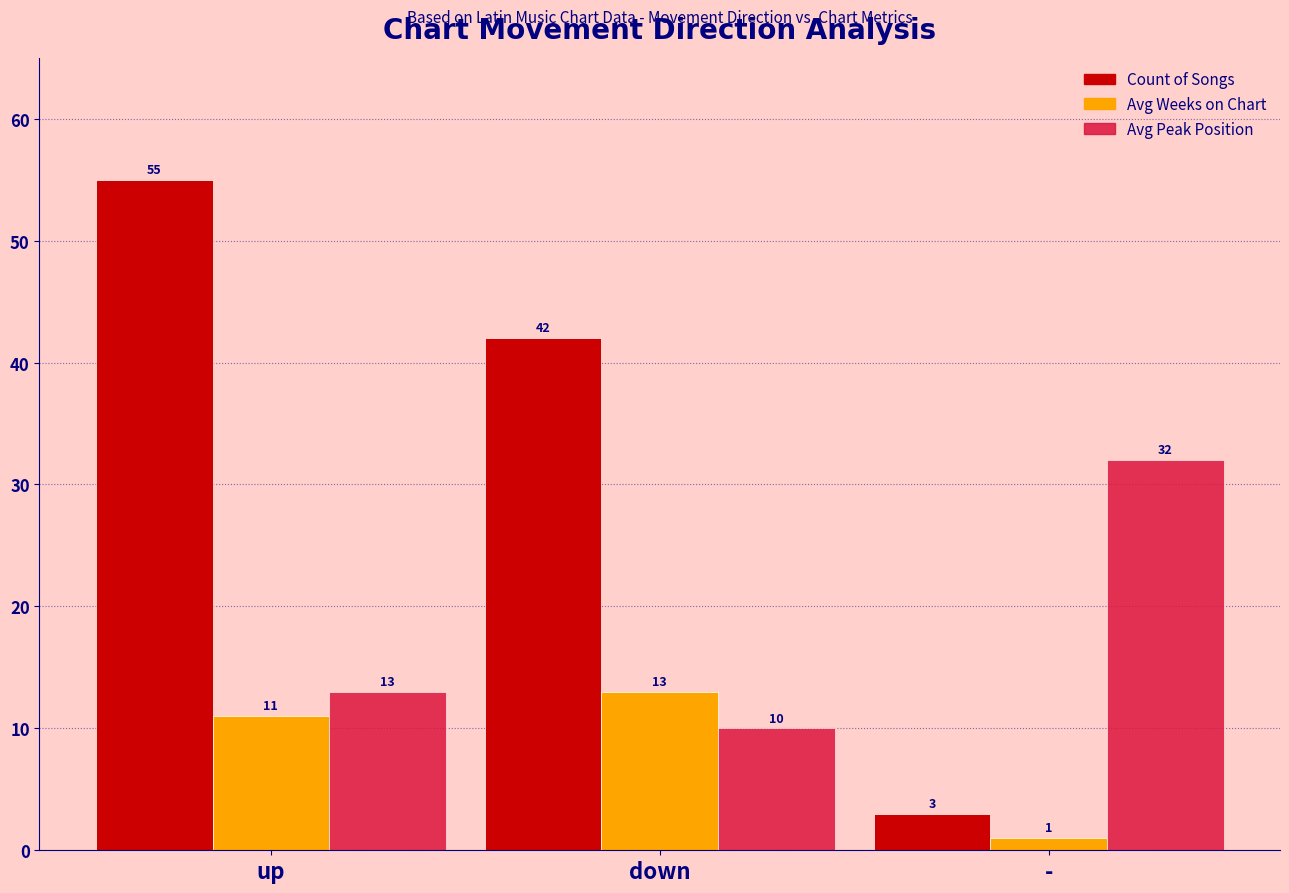

What is the minimum value for Avg Weeks on Chart?

1